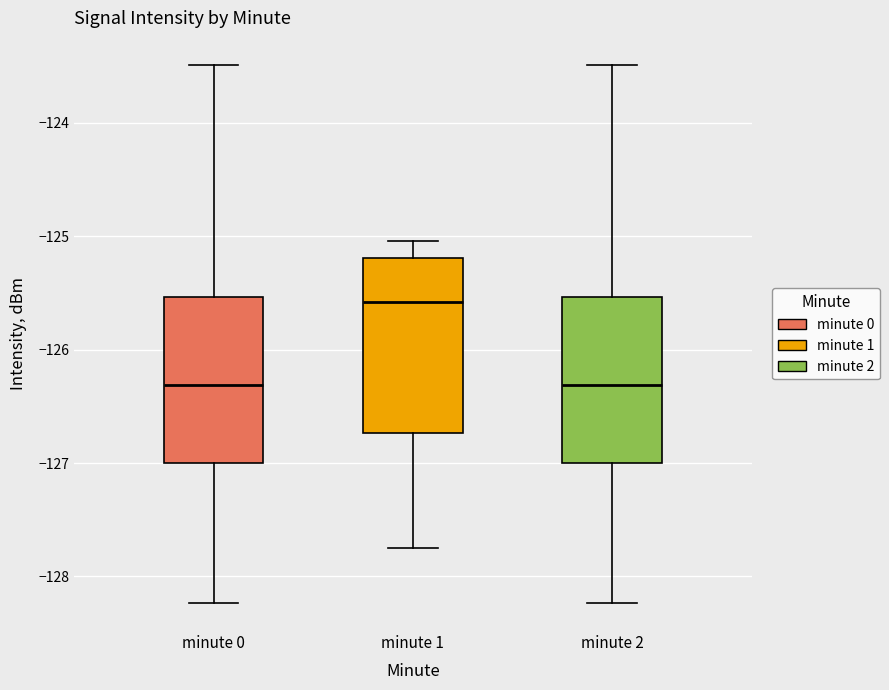

Which box has the highest median line?

minute 1